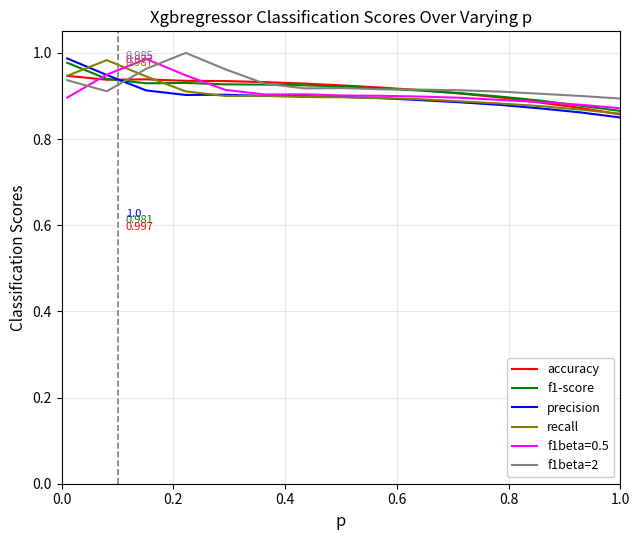

Does the chart have visible grid lines?

Yes